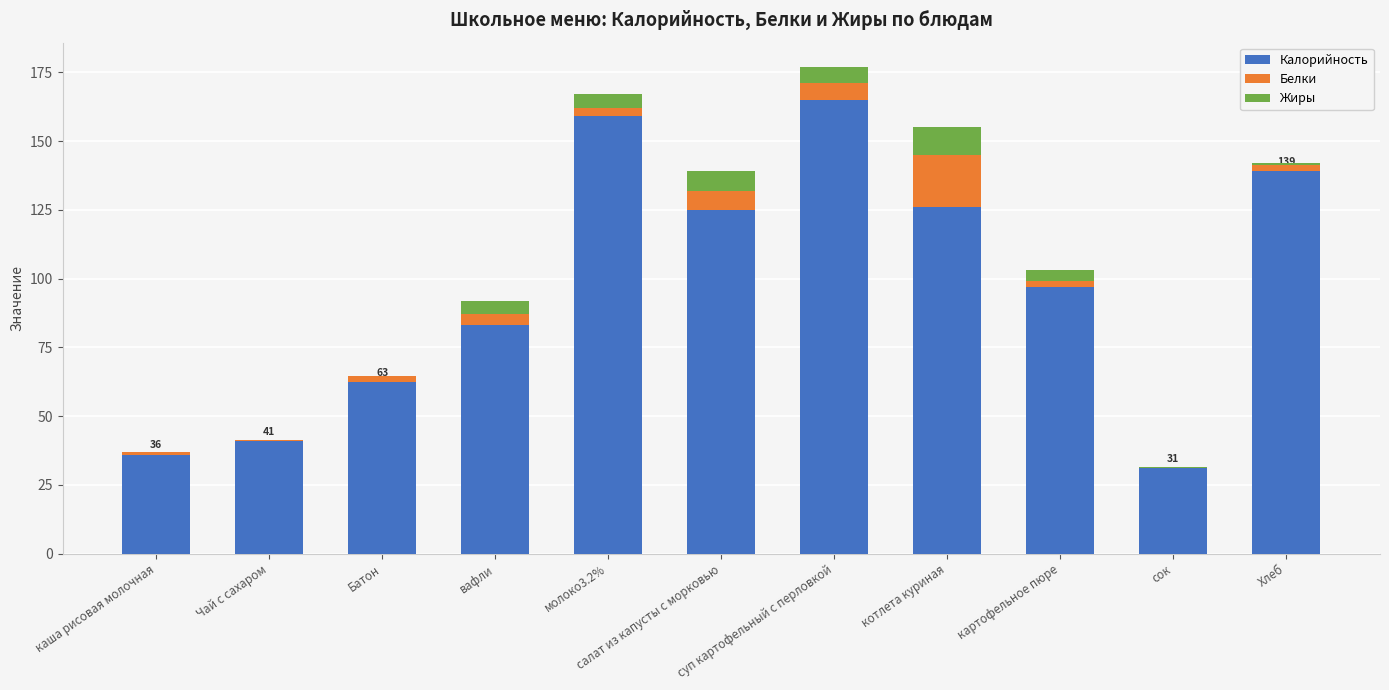

What is the maximum value for Калорийность?

165.0